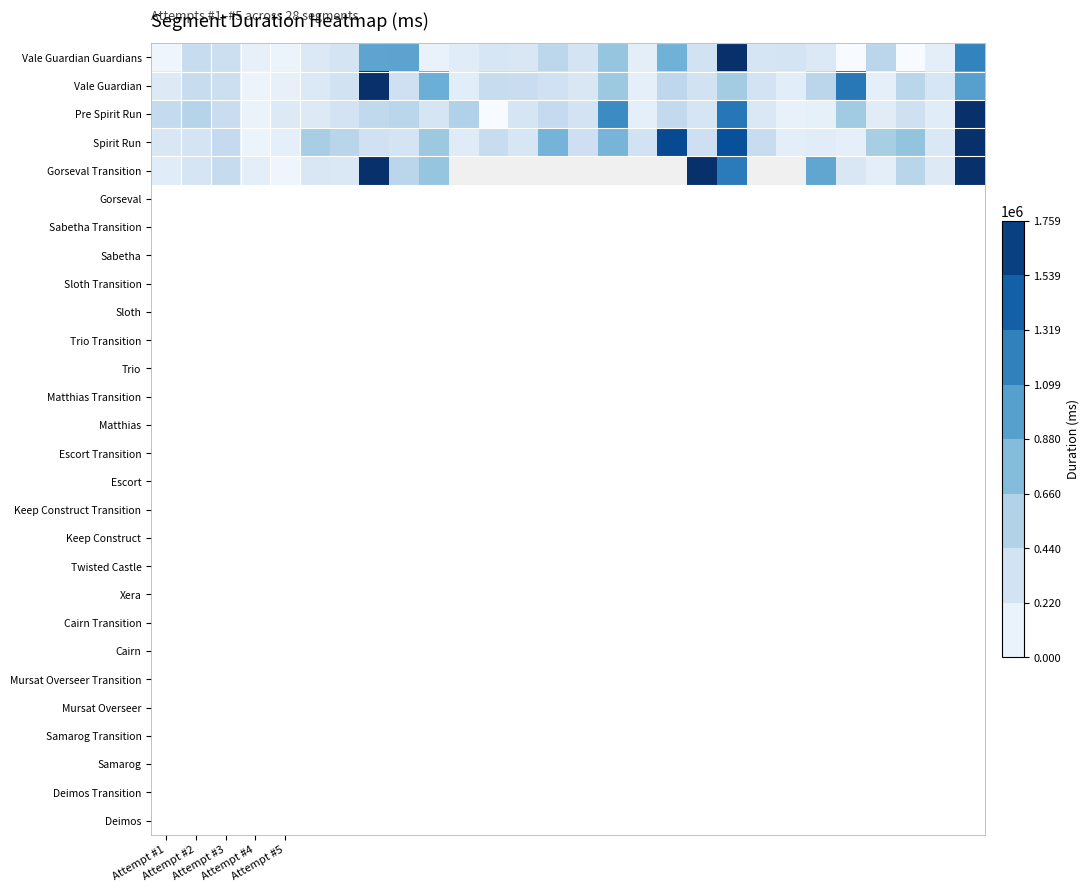

What is the spread (max minus min) of values at 6?

252075.0